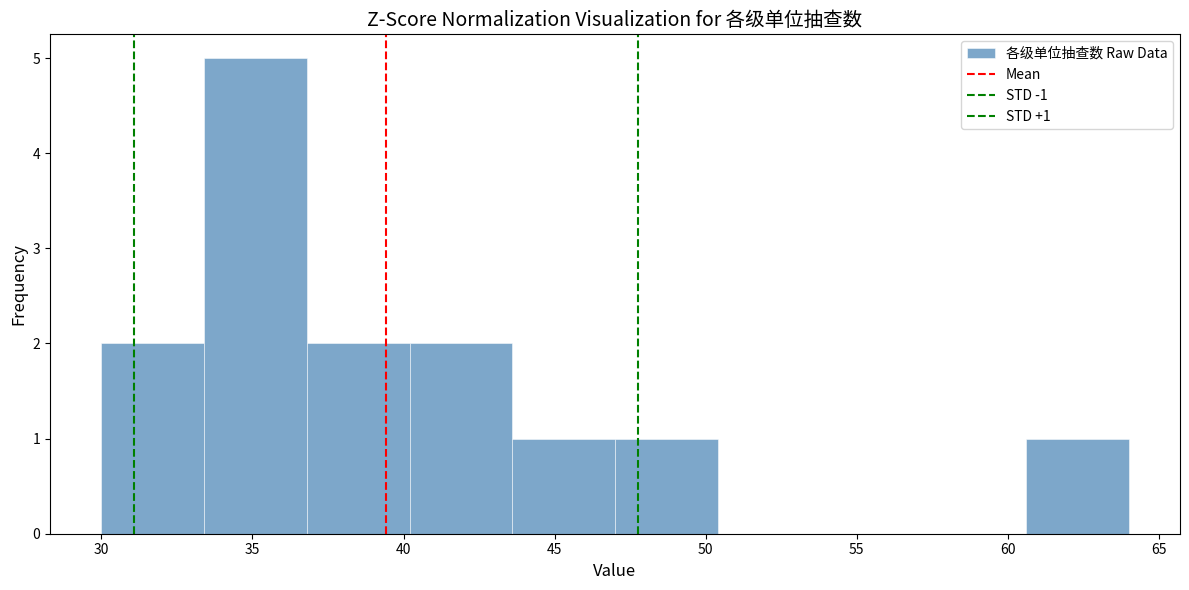

Which range on the x-axis has the tallest bar?

33.4 to 36.8